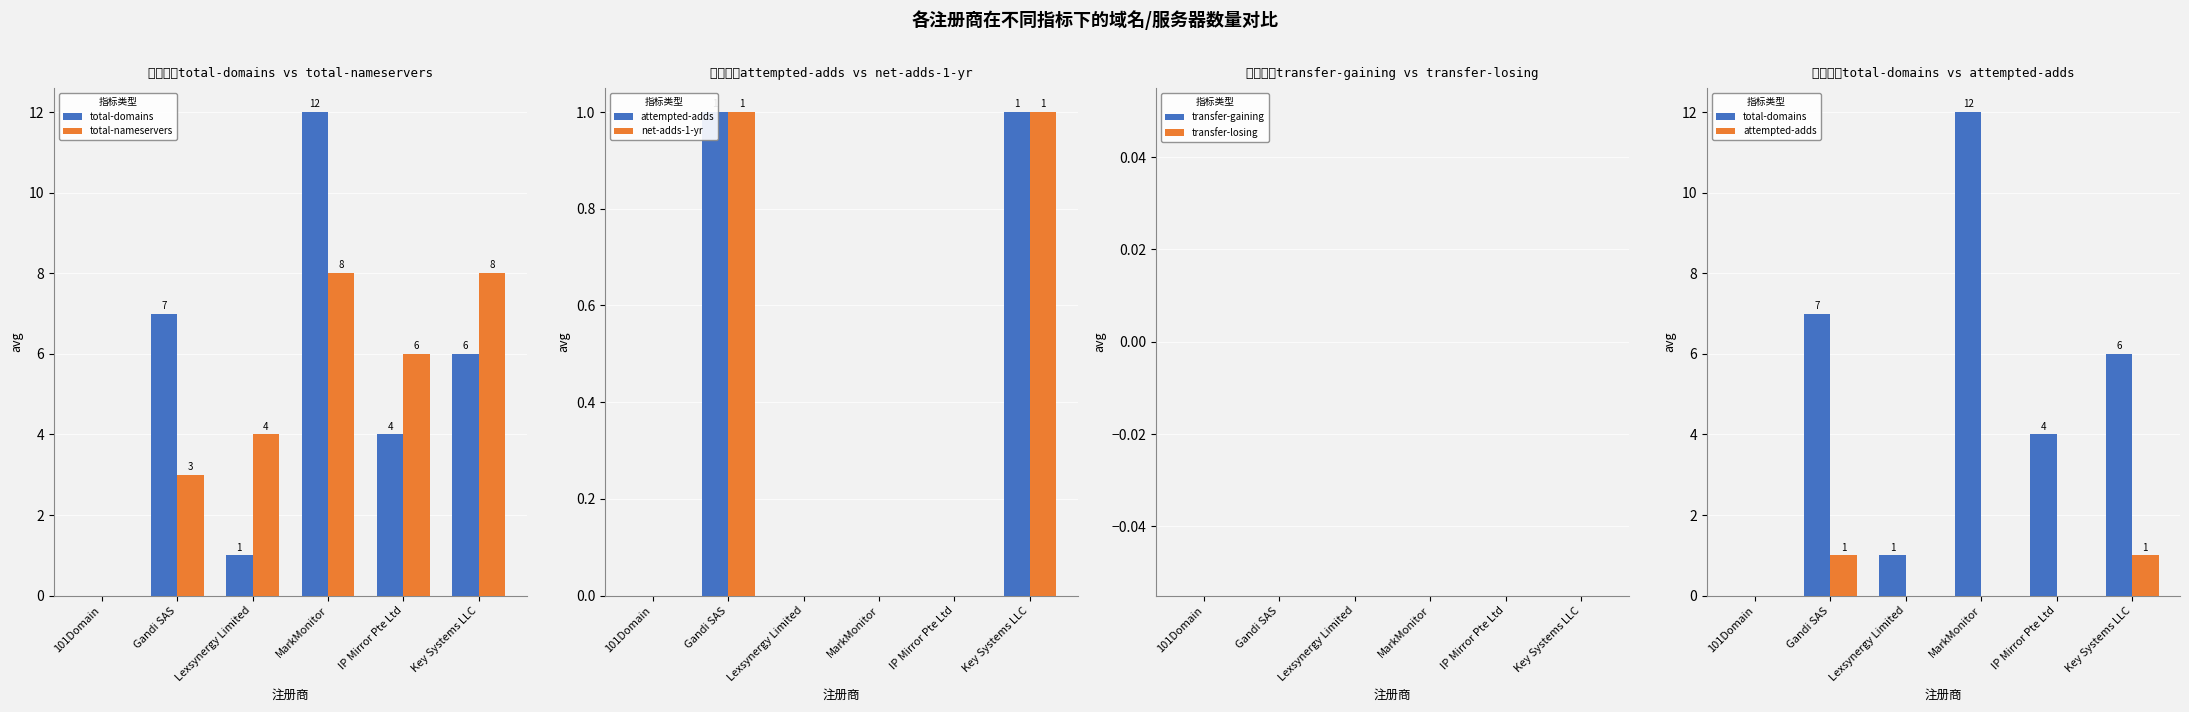

Which has a higher value, Gandi SAS or Lexsynergy Limited?

Gandi SAS